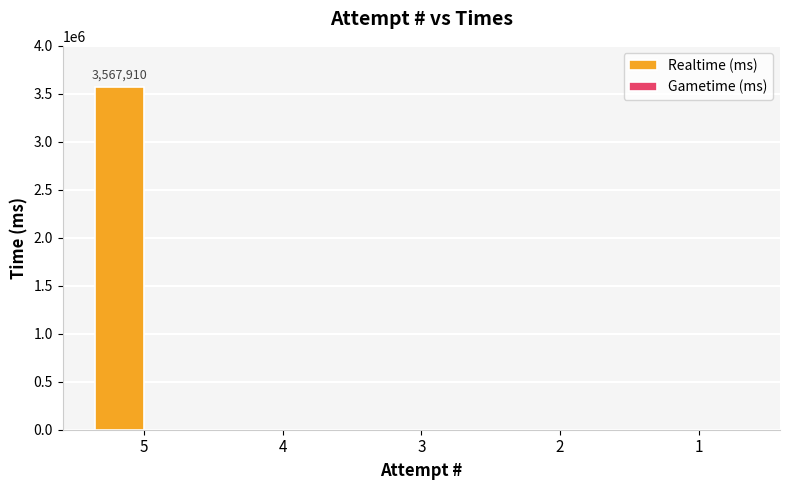

Reading left to right, transcribe all the data shown in this chart.

5=3567910	4=0	3=0	2=0	1=0